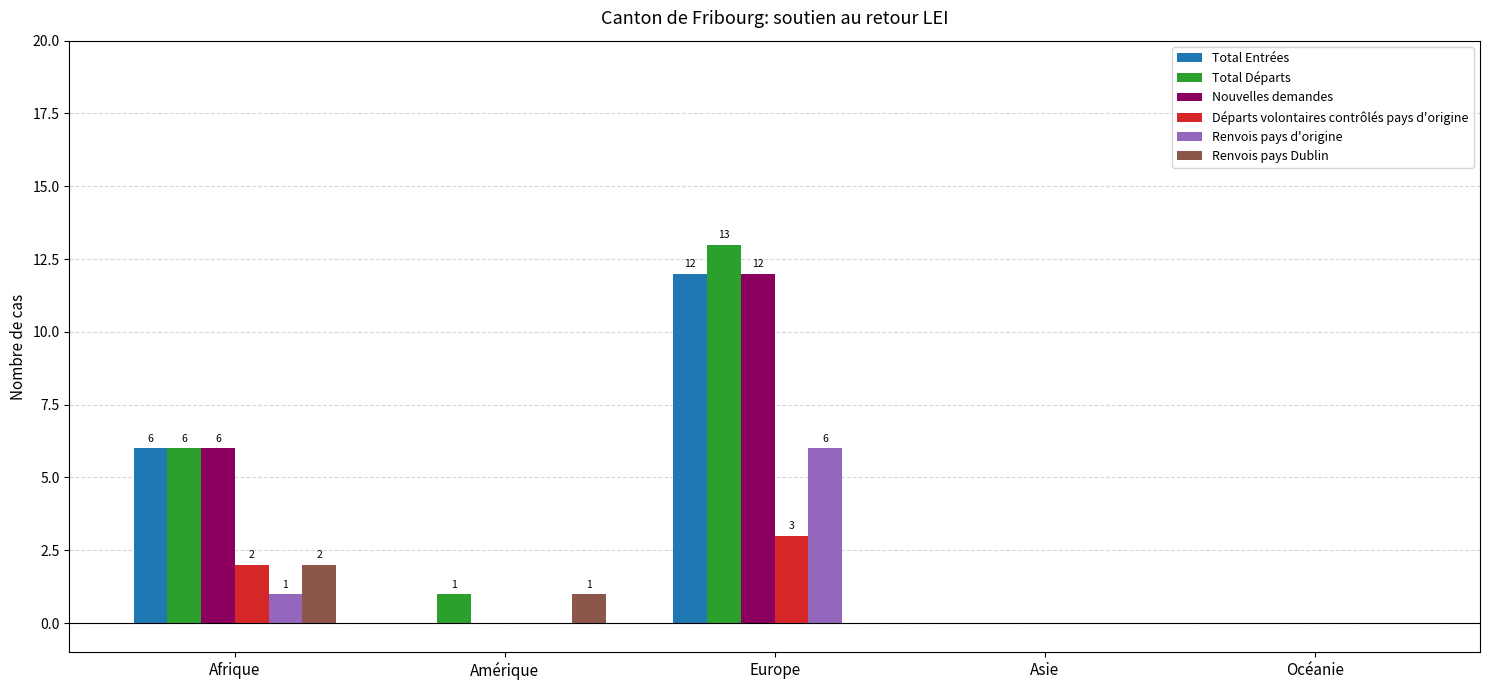

At which category is the sum across all series the highest?

Europe